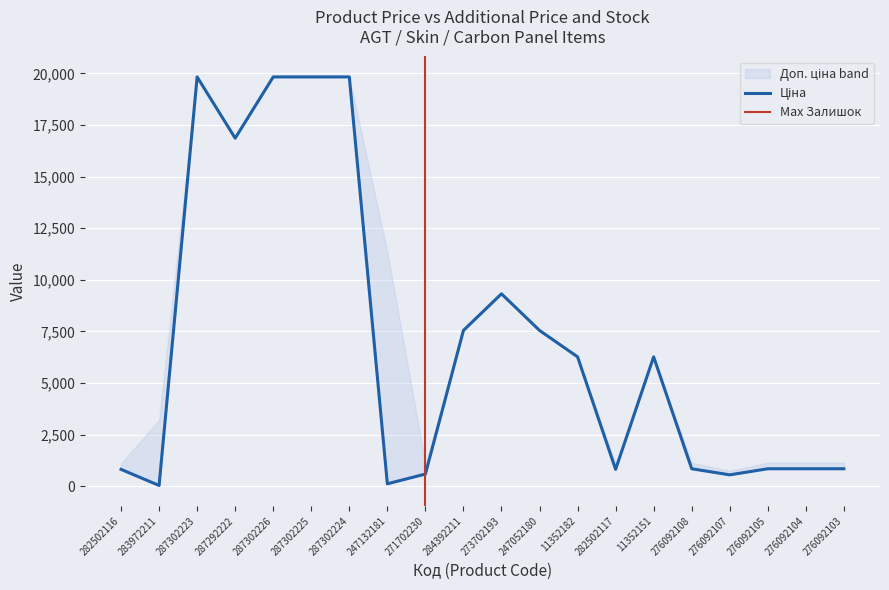

Is it true that Доп. ціна equals 2287.5 at 11352182?

False